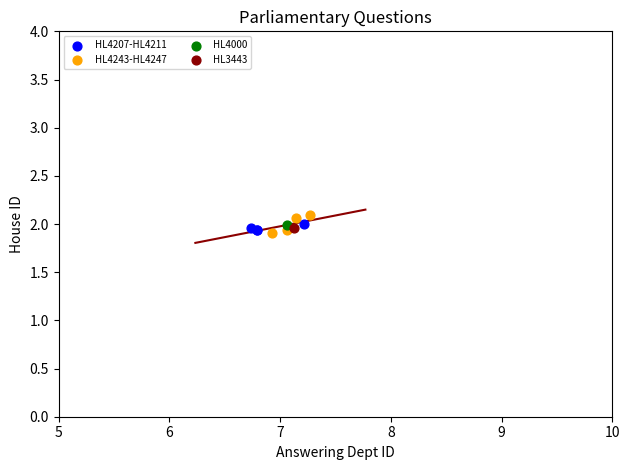

Which series reaches the minimum Y coordinate?

HL4243-HL4247